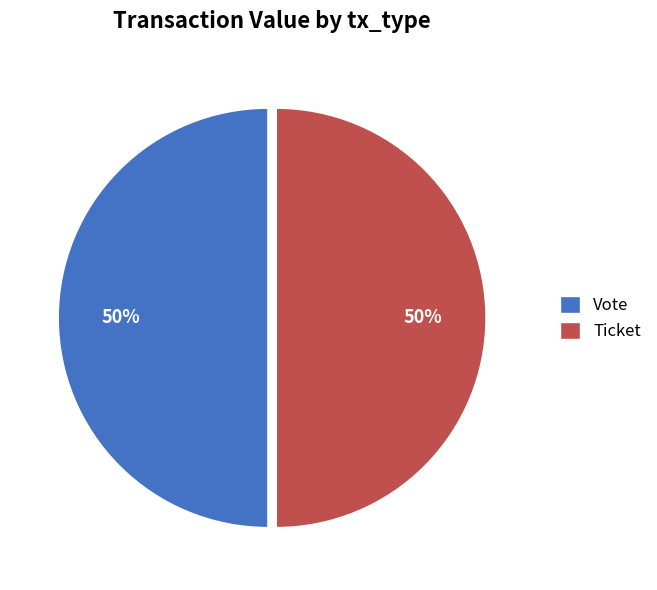

To the nearest percent, what is the difference between the largest and smallest slice percentages?

0%